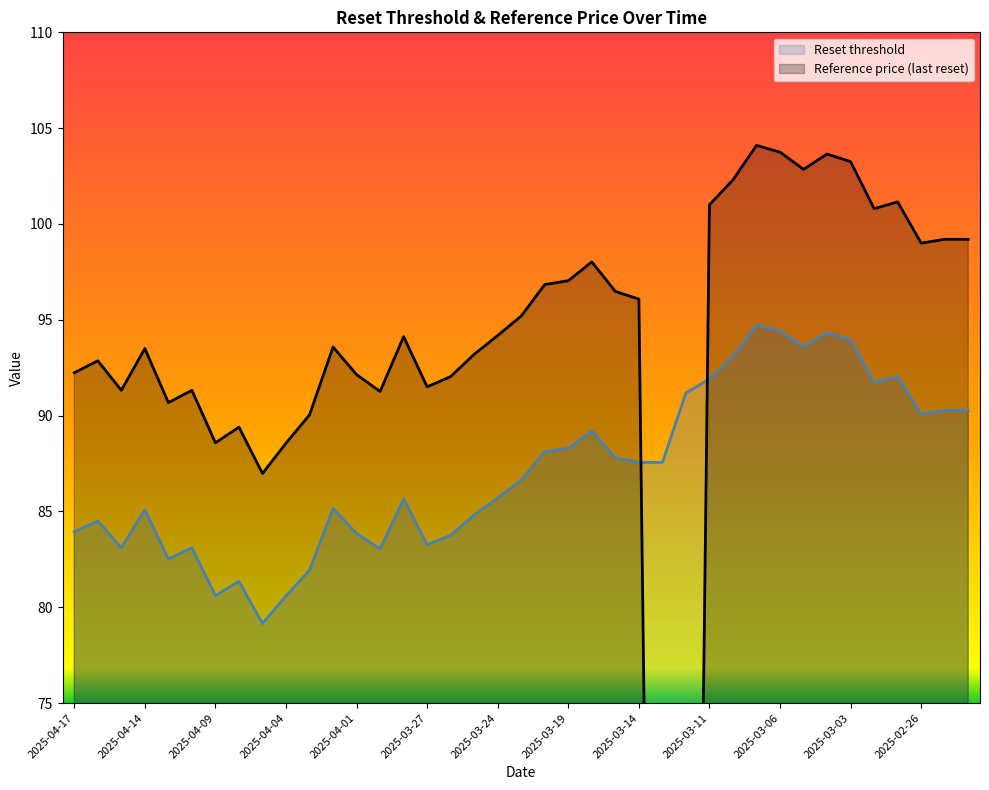

At which category does Reference price reach its first local peak?

2025-04-16